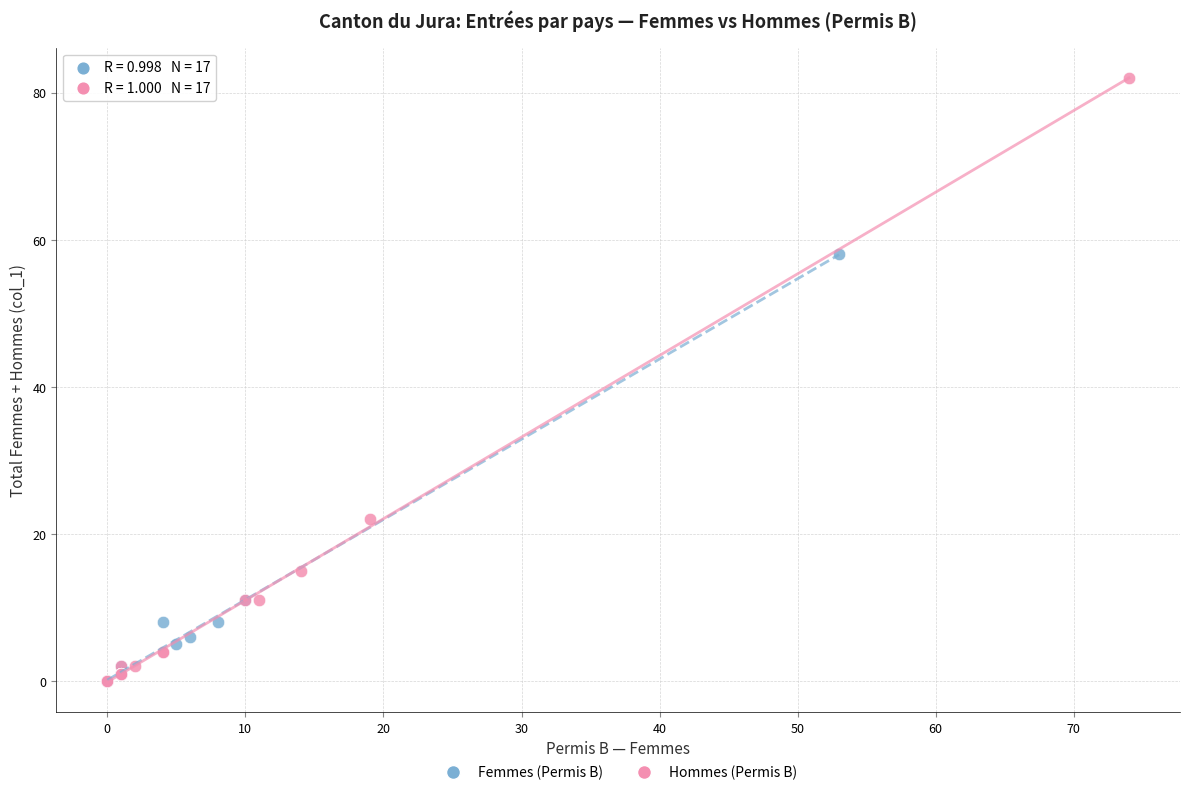

Which series contains the highest Y value?

Hommes (Permis B)